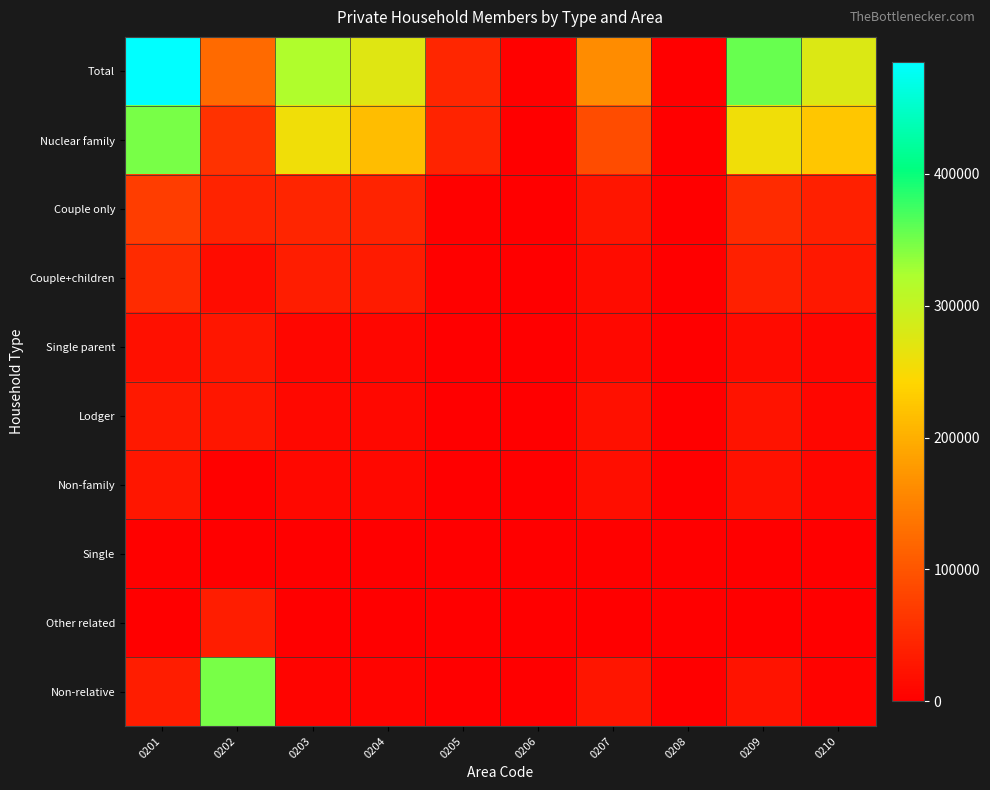

What is the total value across all series at 0201?

1072843